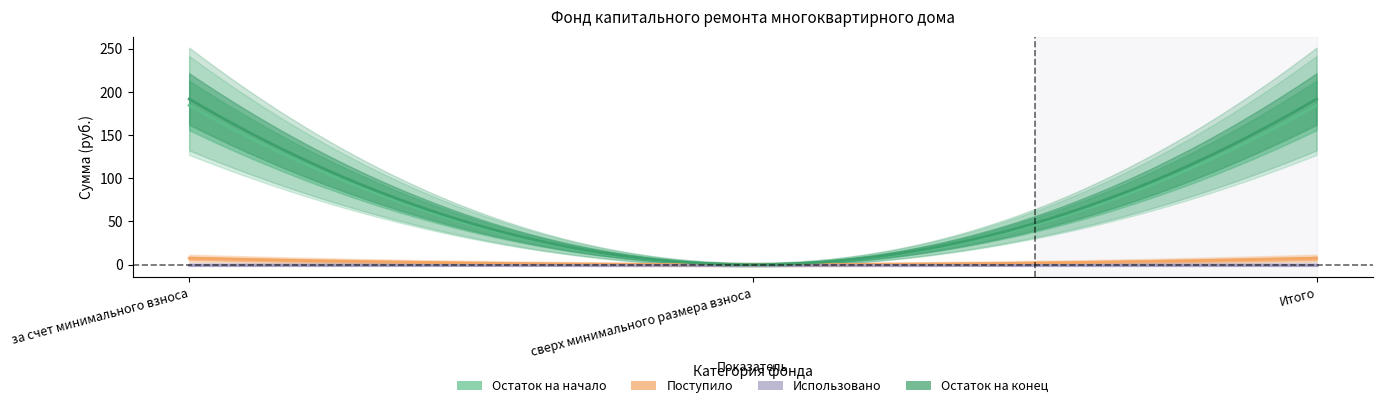

What are all the series names shown in the legend?

Остаток на начало, Поступило, Использовано, Остаток на конец